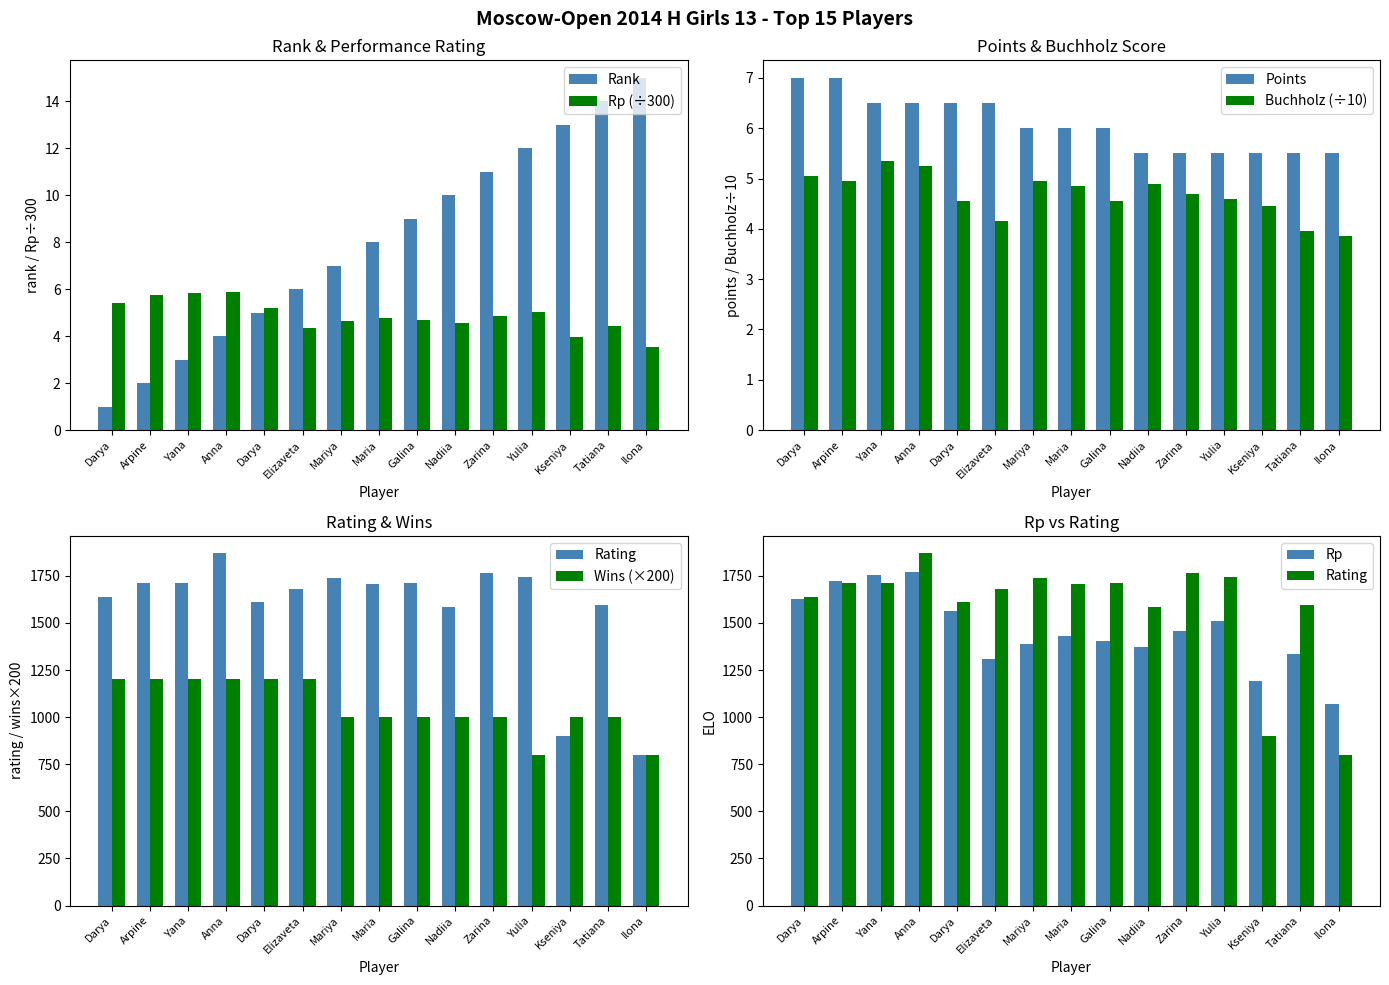

How many categories are shown in the chart?

15